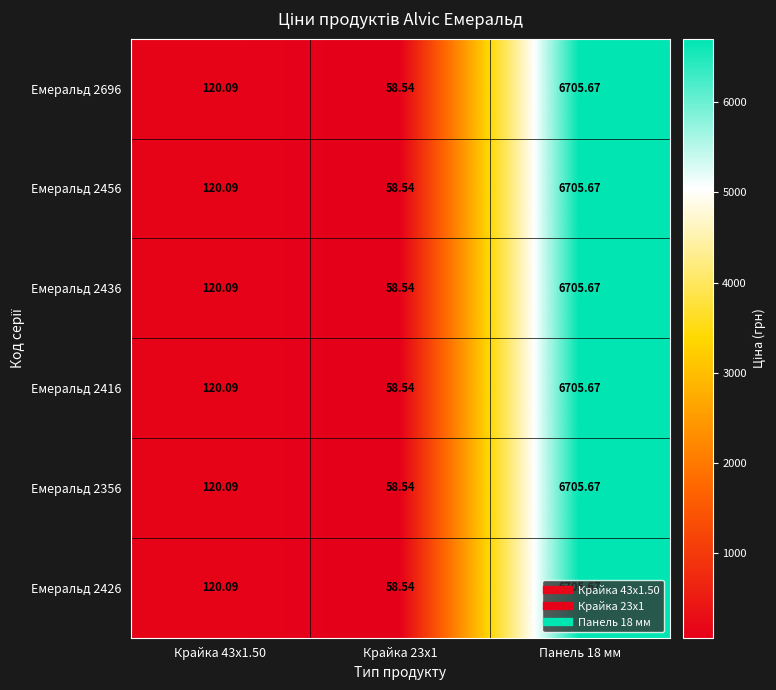

Rank the series by their maximum value, from lowest to highest.

Емеральд 2696, Емеральд 2456, Емеральд 2436, Емеральд 2416, Емеральд 2356, Емеральд 2426